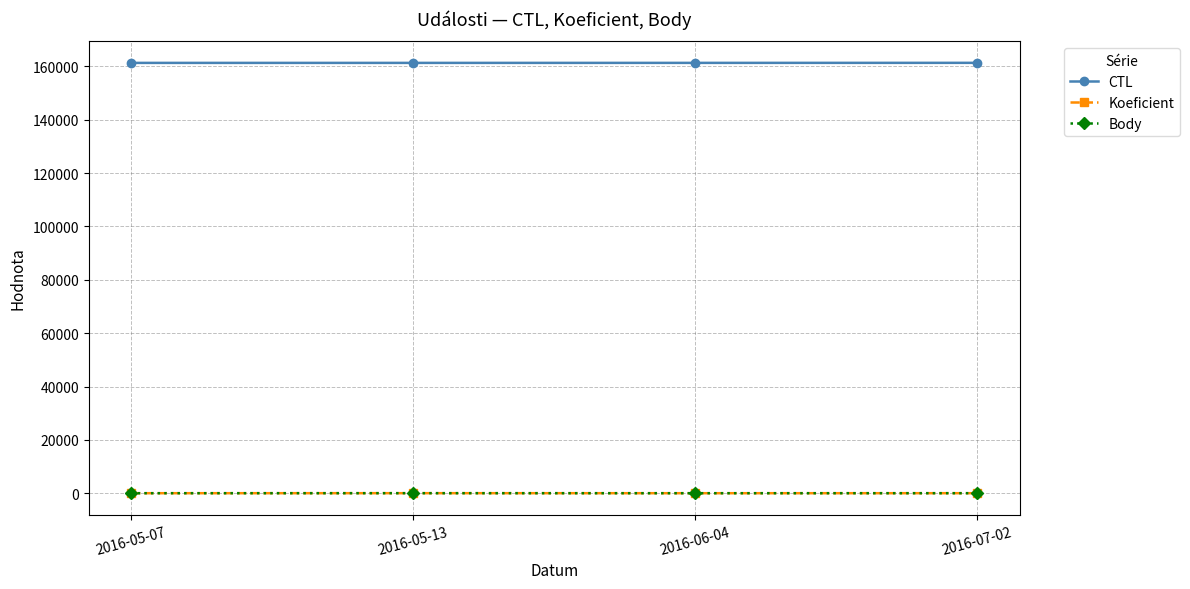

Does the chart have visible grid lines?

Yes